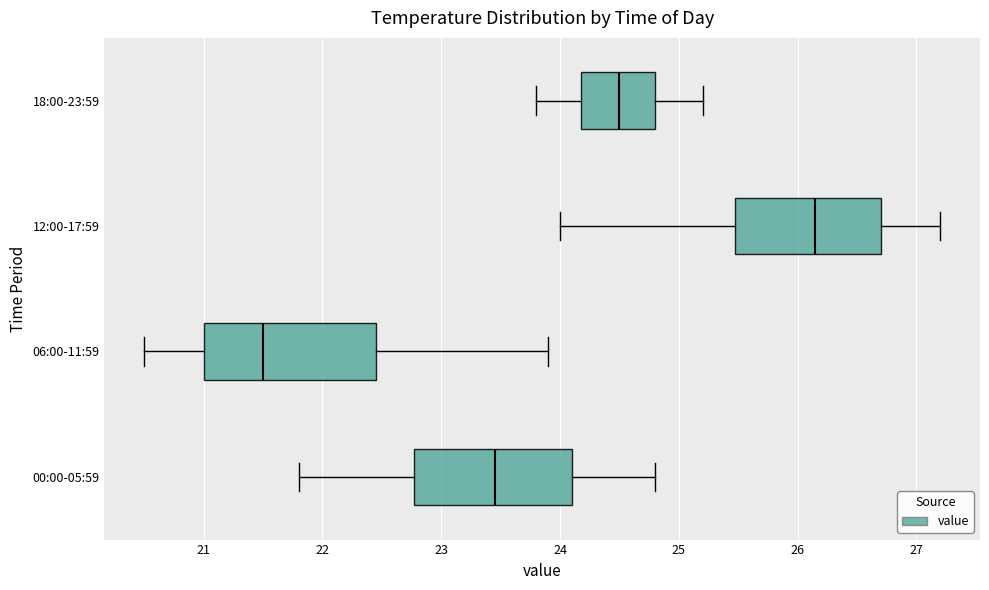

Comparing the boxes themselves (not the whiskers), which one is the widest?

06:00-11:59